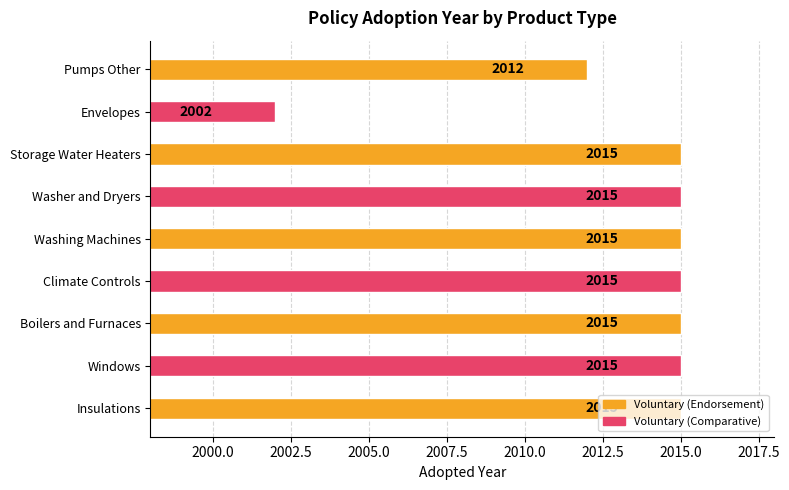

Approximately how many times larger is the value at Storage Water Heaters compared to Washing Machines?

1.0